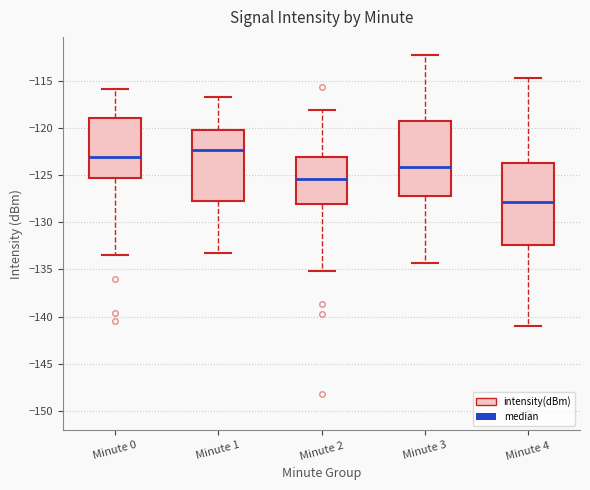

Which box is the tallest, from its lower edge to its upper edge?

Minute 4